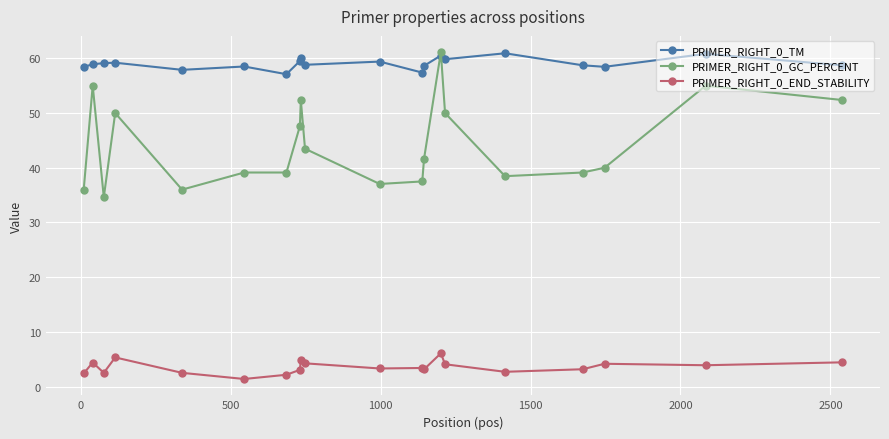

Does the chart display data point markers on the line(s)?

Yes